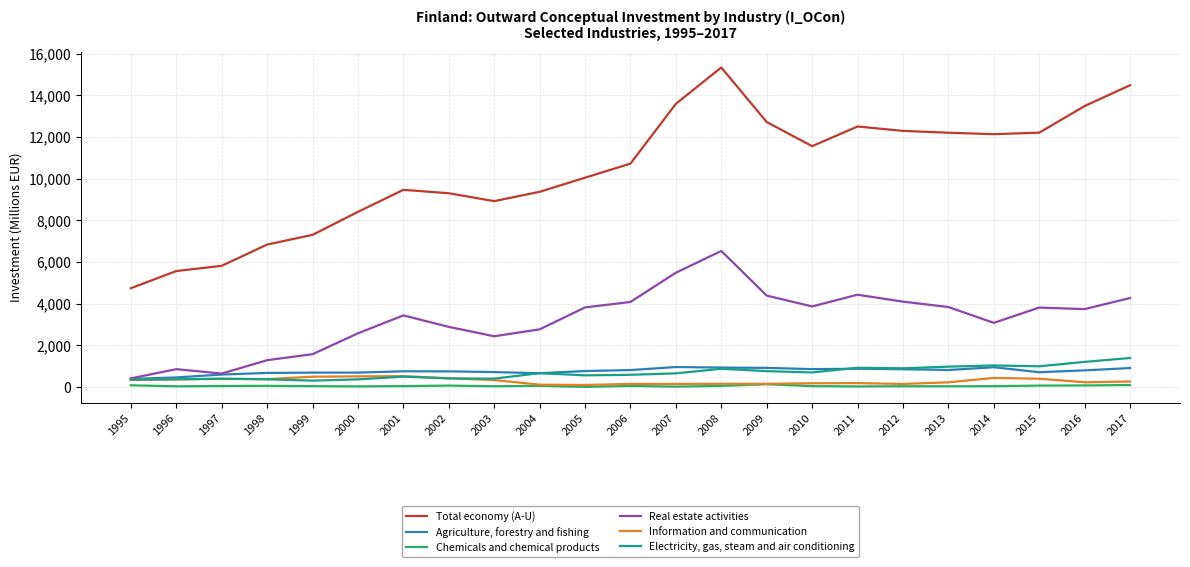

True or false: Total economy (A-U) and Chemicals and chemical products intersect in this chart.

False